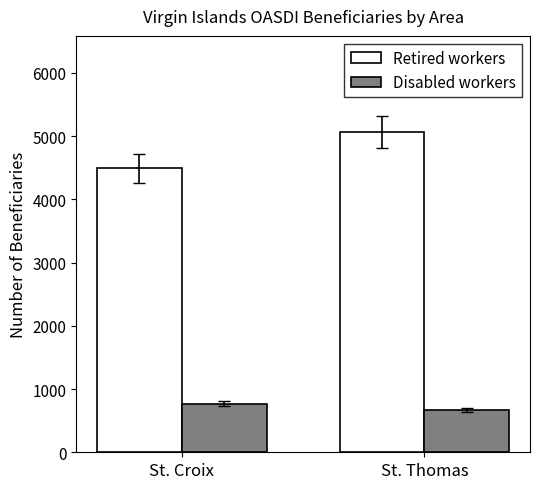

What is the maximum value shown in the chart?

5065